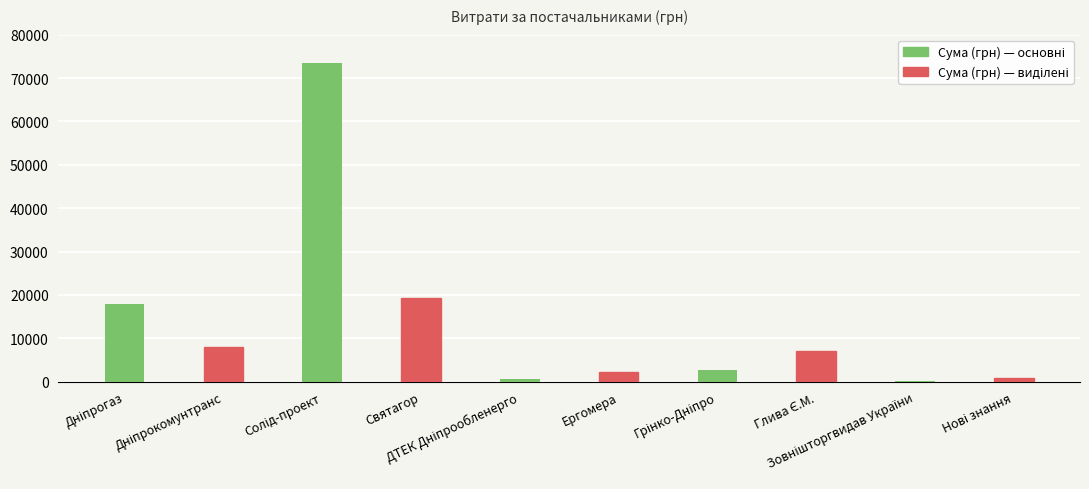

What is the greatest value displayed?

73490.0